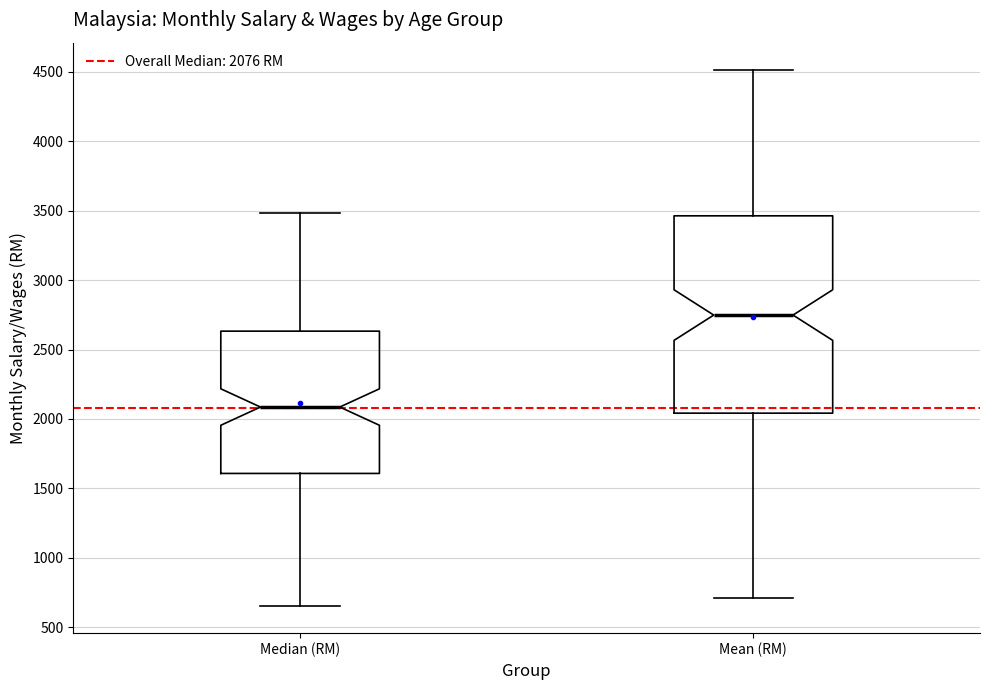

Comparing the boxes themselves (not the whiskers), which one is the tallest?

Mean (RM)